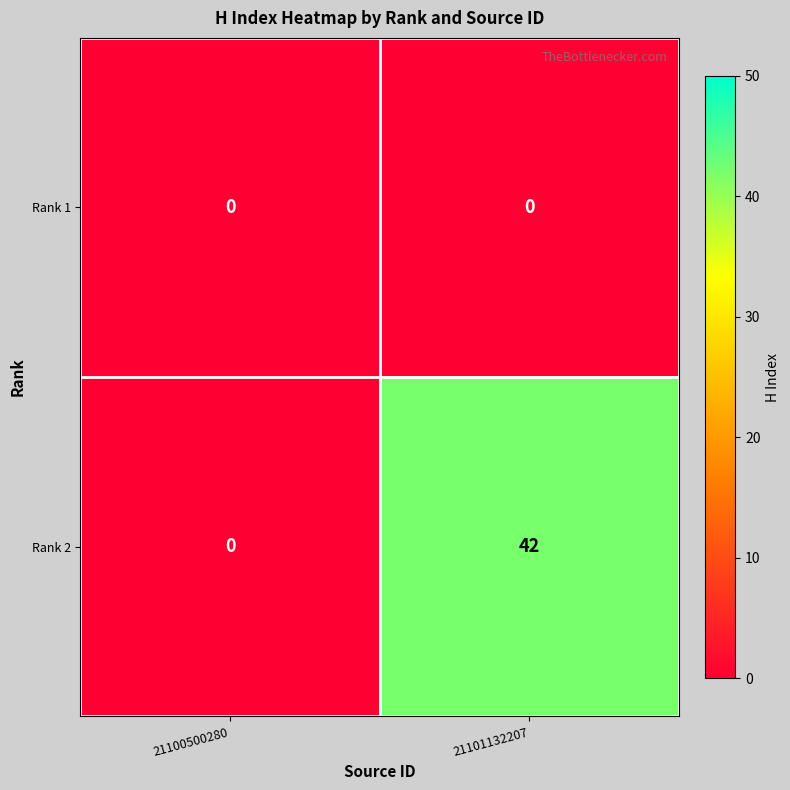

Which series has the widest spread of values?

Rank 2